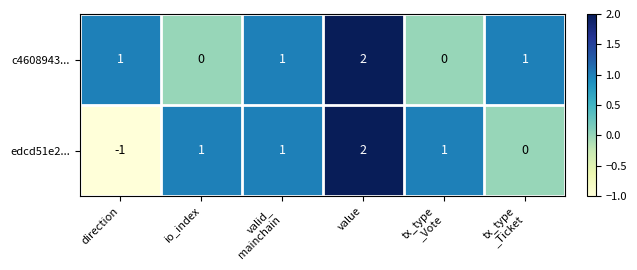

How many edcd51e2... values are between 0 and 1?

4